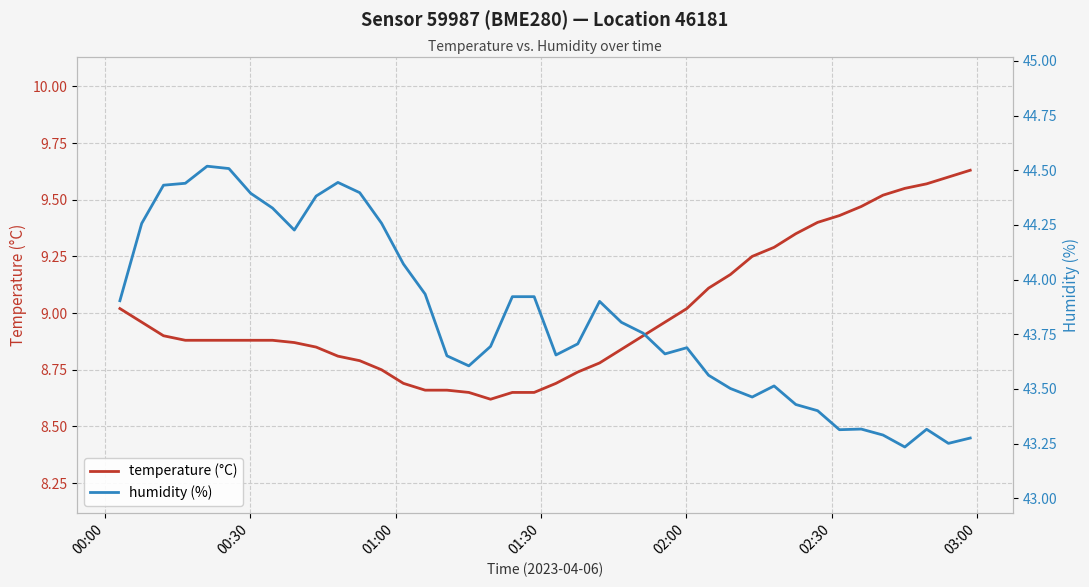

What is the sum of all temperature (°C) values?

360.2